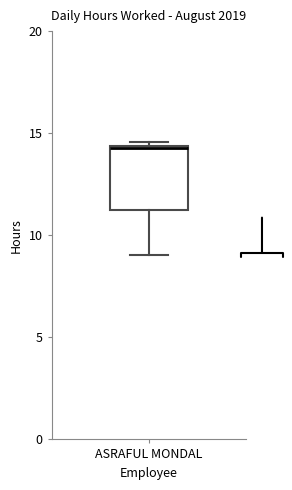

Where is the lower edge of the box for ASRAFUL MONDAL on the y-axis? The values are not printed on the chart, so give them approximately, as read against the axis.

11.5